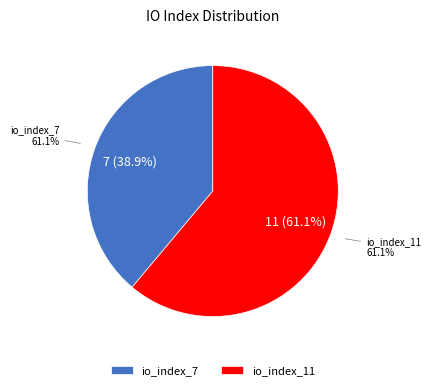

Is the sum of io_index_7 and io_index_11 greater than half?

Yes